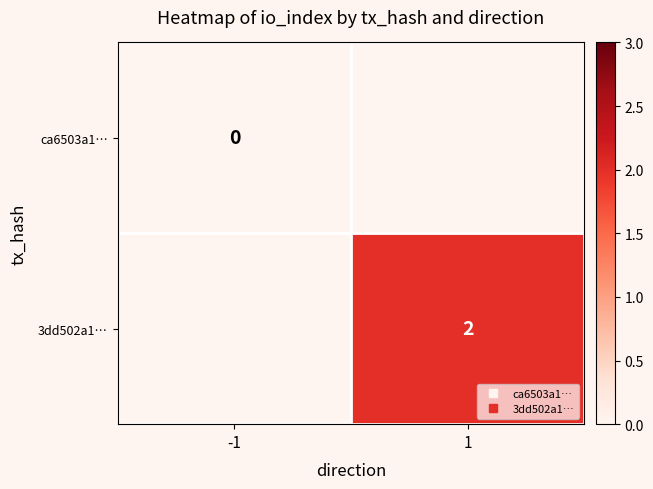

At how many categories does at least one series exceed 1?

1